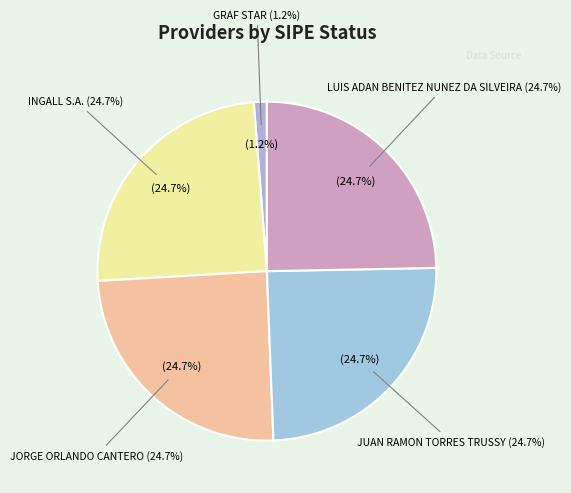

Rank the categories by value from lowest to highest.

GRAF STAR, INGALL S.A., JORGE ORLANDO CANTERO, JUAN RAMON TORRES TRUSSY, LUIS ADAN BENITEZ NUNEZ DA SILVEIRA